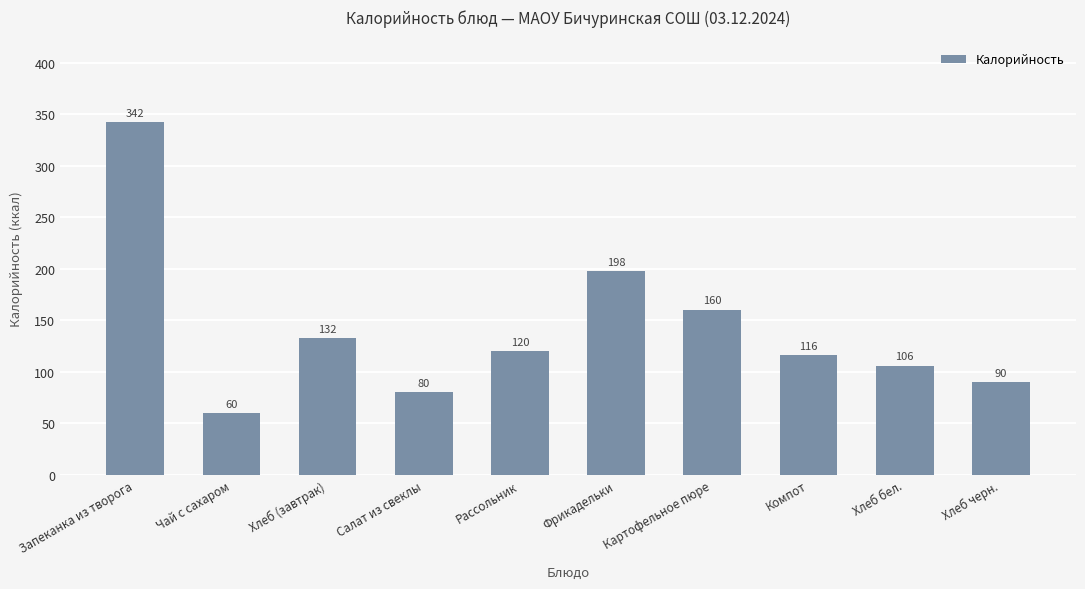

The value at Хлеб (завтрак) is 132.5. True or false?

True